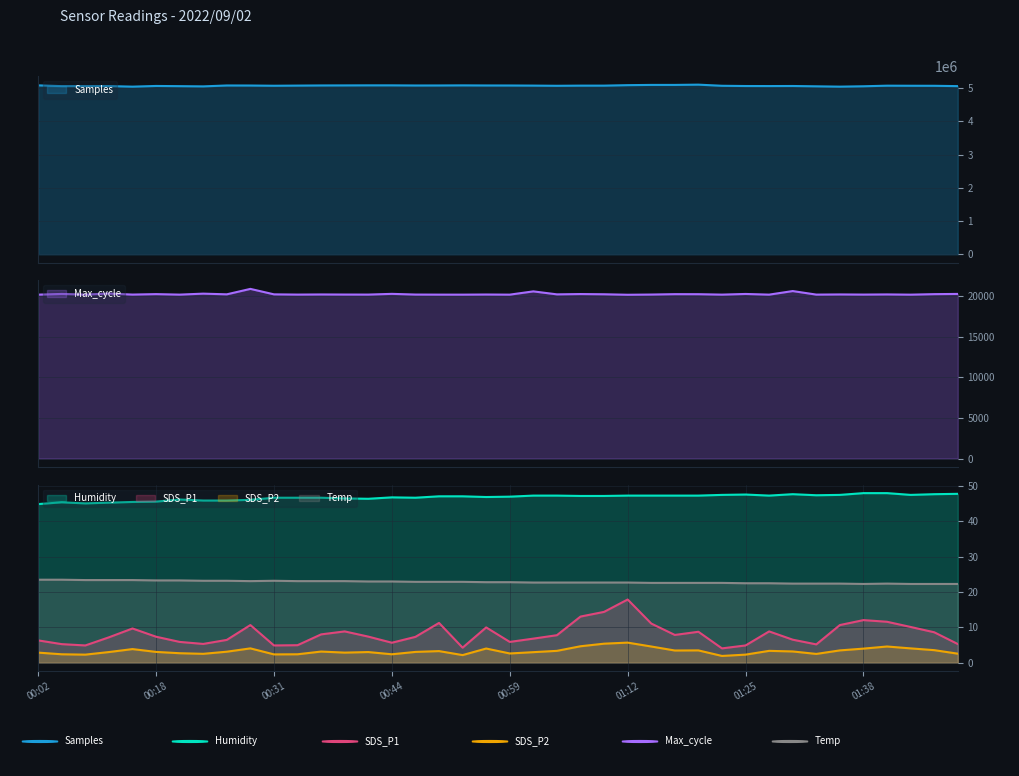

How many data points in Max_cycle are above 20224?

19